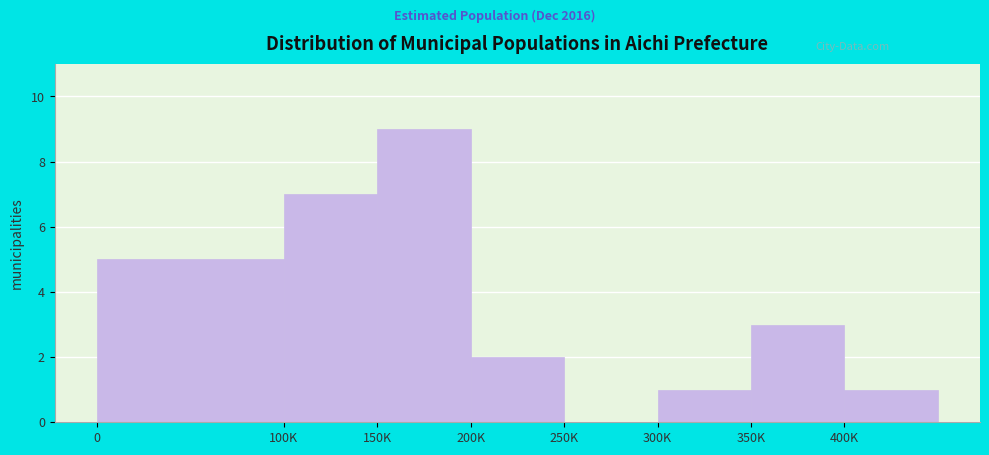

Reading right to left, transcribe all the data shown in this chart.

400K=1	350K=3	300K=1	250K=0	200K=2	150K=9	100K=7	0=5